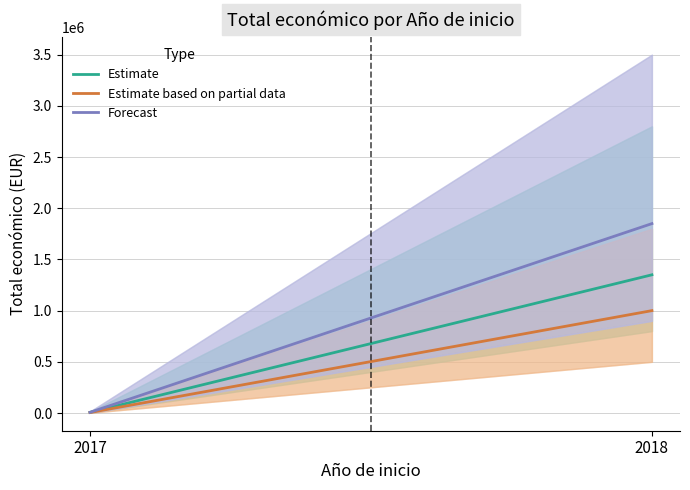

Reading left to right, what are all the values shown in this chart?

Estimate: 6613	1349947
Estimate based on partial data: 4840	999992
Forecast: 6613	1849947